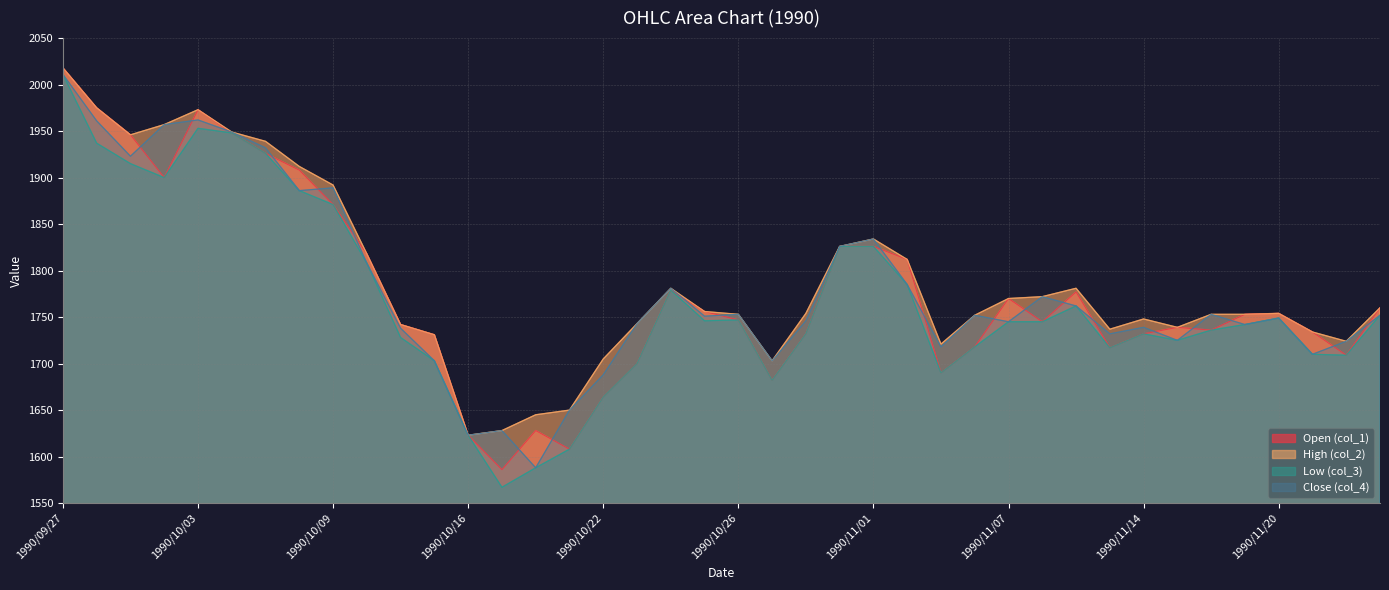

True or false: col_2 and col_1 cross at least once.

False